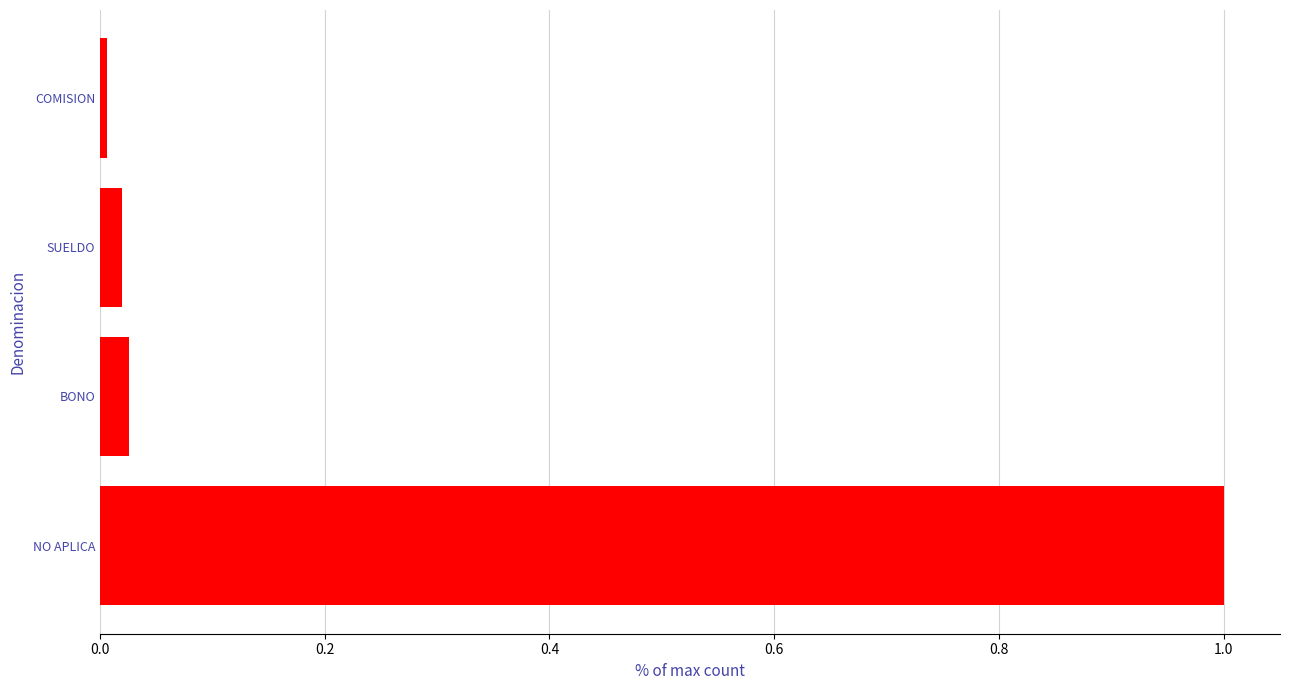

What is the maximum value shown in the chart?

1.0